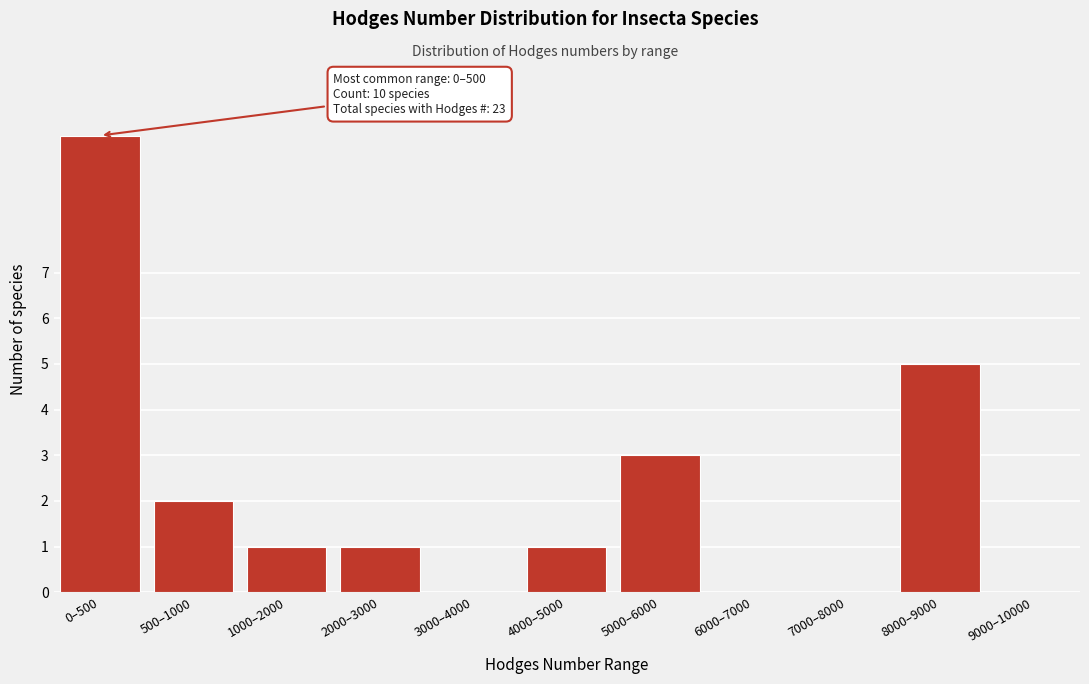

Reading left to right, transcribe all the data shown in this chart.

0–500=10	500–1000=2	1000–2000=1	2000–3000=1	3000–4000=0	4000–5000=1	5000–6000=3	6000–7000=0	7000–8000=0	8000–9000=5	9000–10000=0